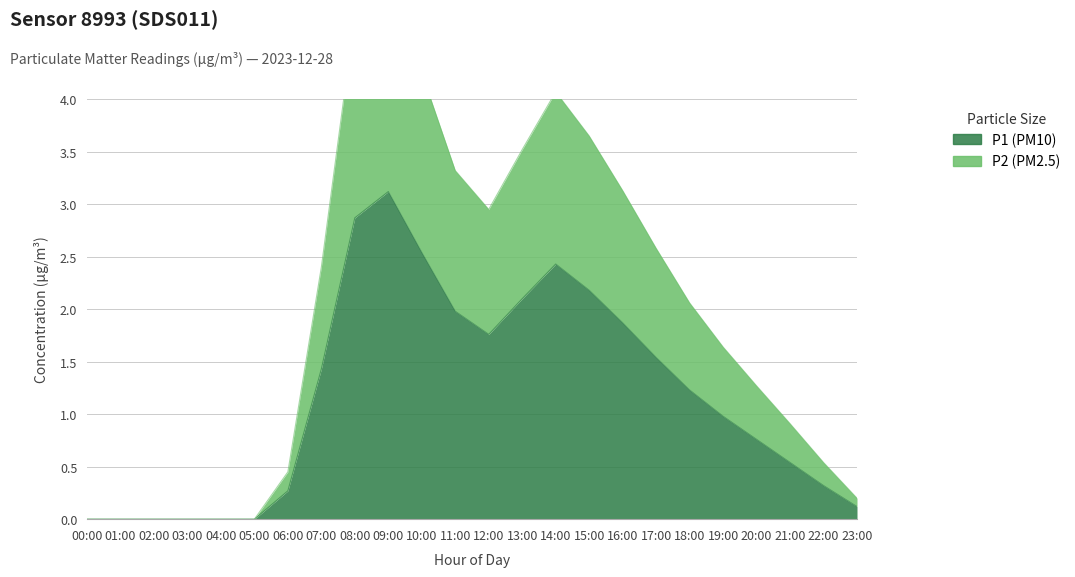

True or false: P1 (PM10) has more than 1 points higher than both neighbors.

True